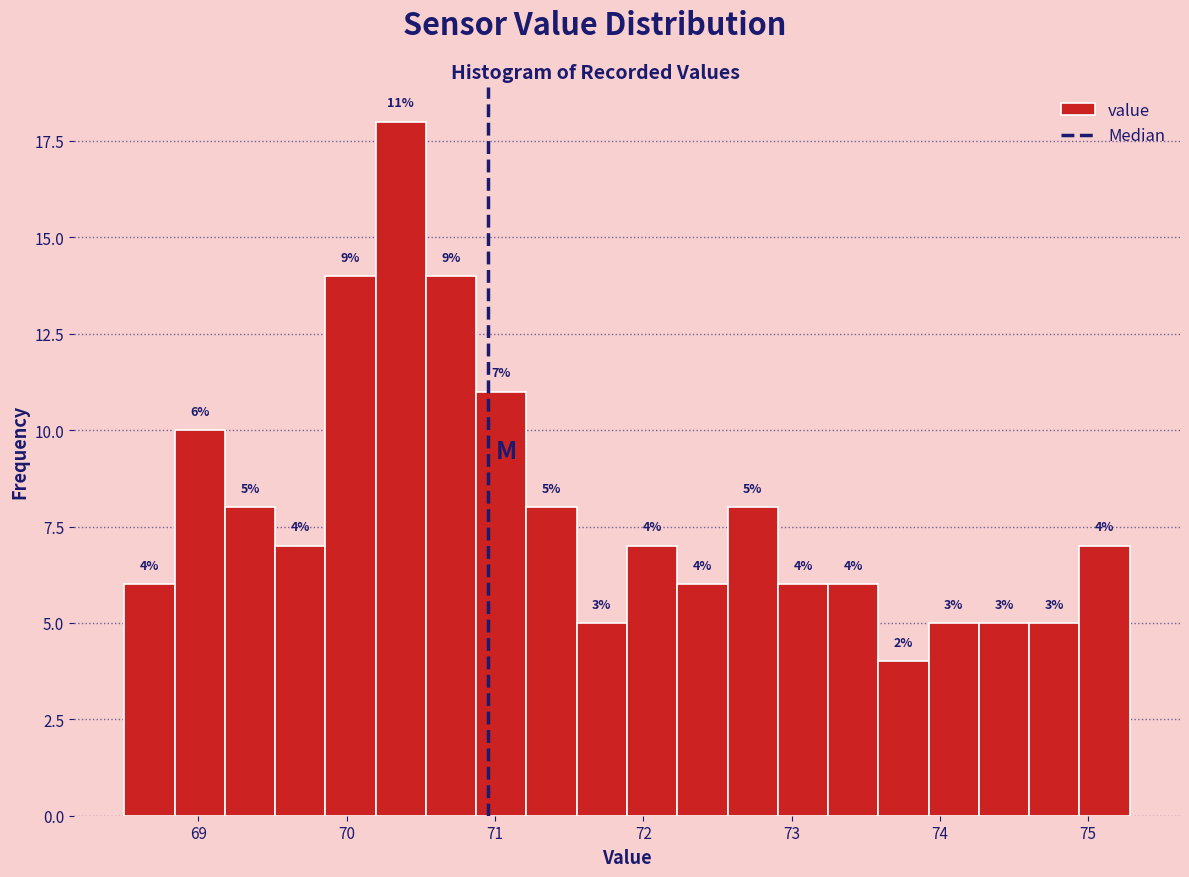

Read against the x-axis, roughly where is the centre of the tallest bar?

70.4